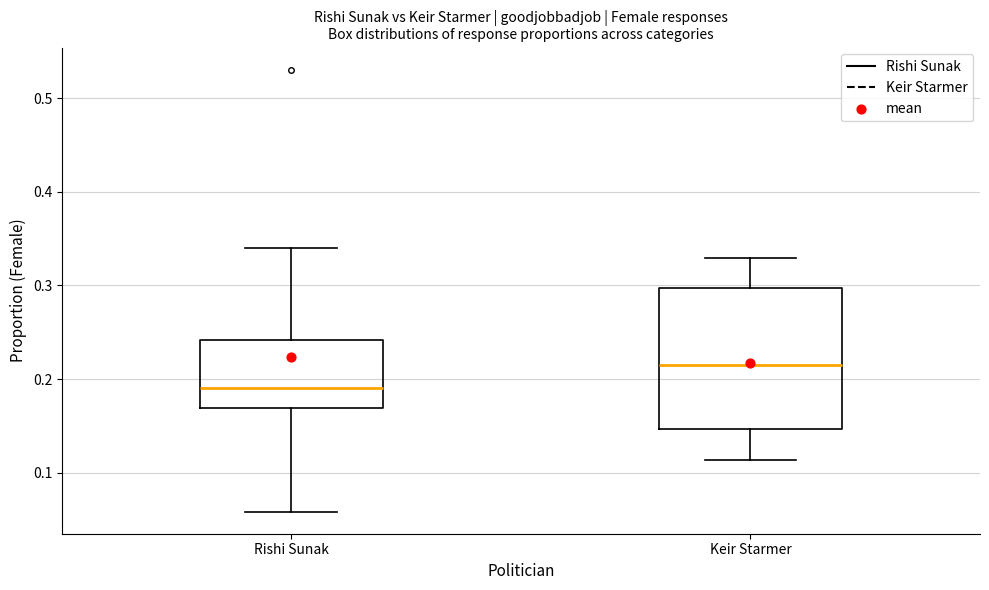

Which box has the lowest median line?

Rishi Sunak